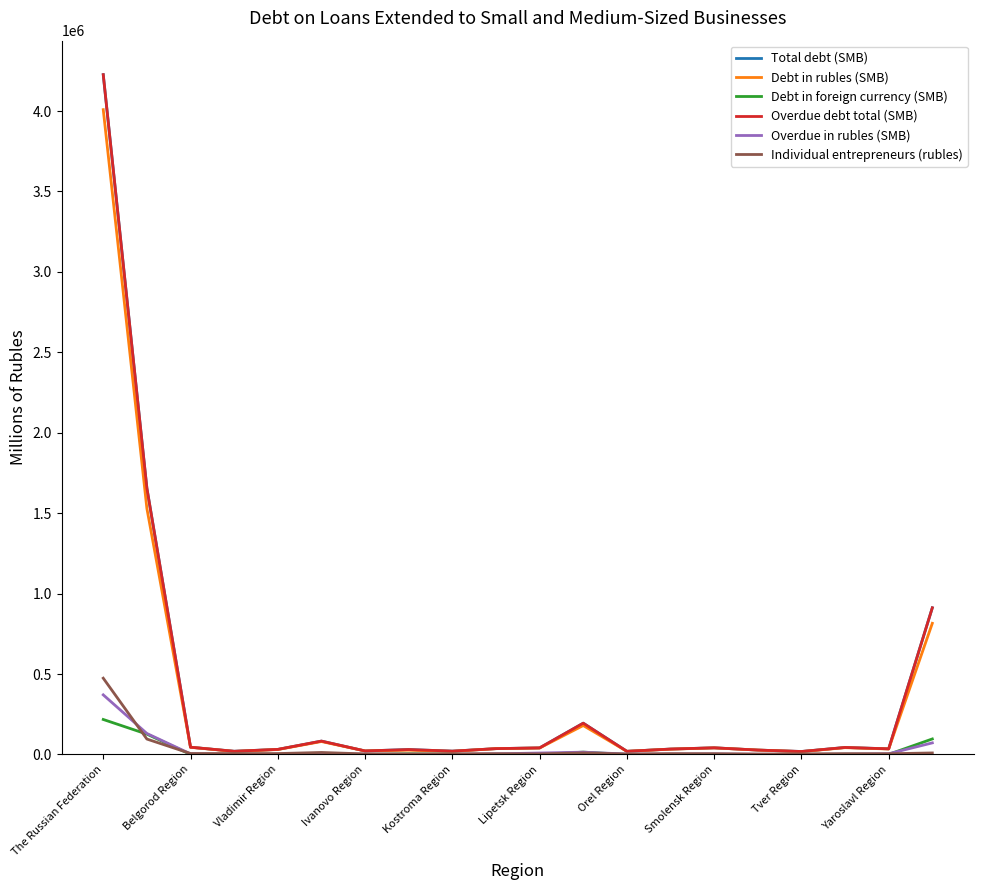

Is this an area chart (filled region under the line)?

No